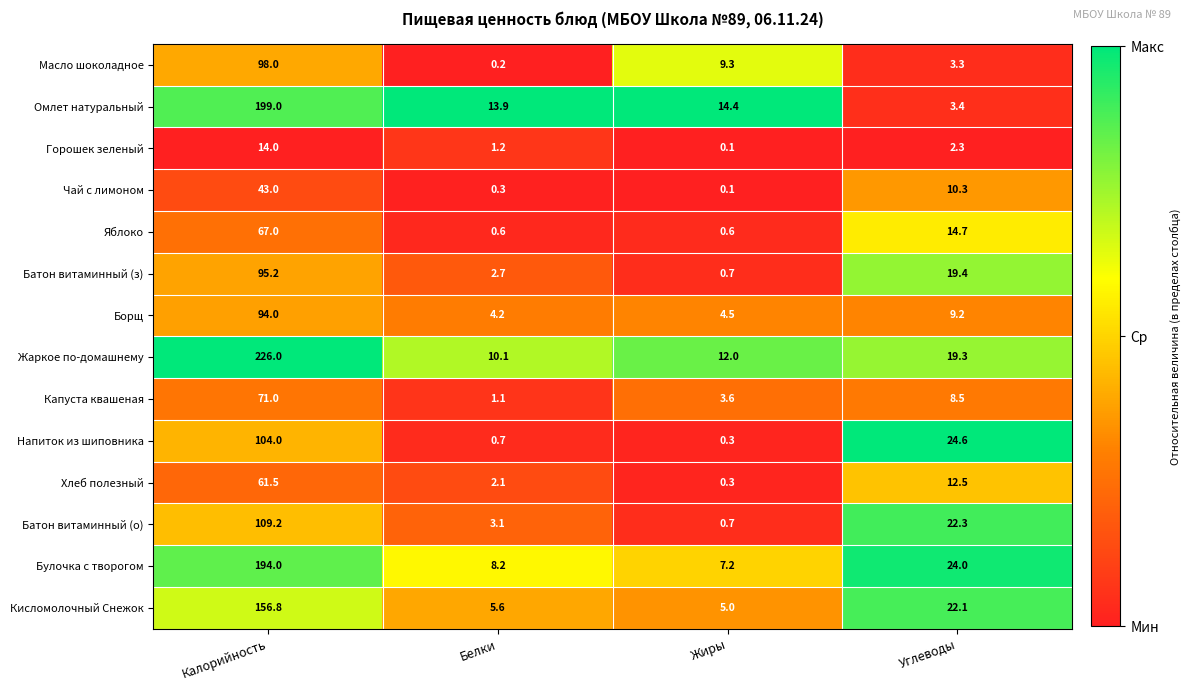

What is the sum of the Булочка с творогом values at Калорийность and Жиры?

201.2